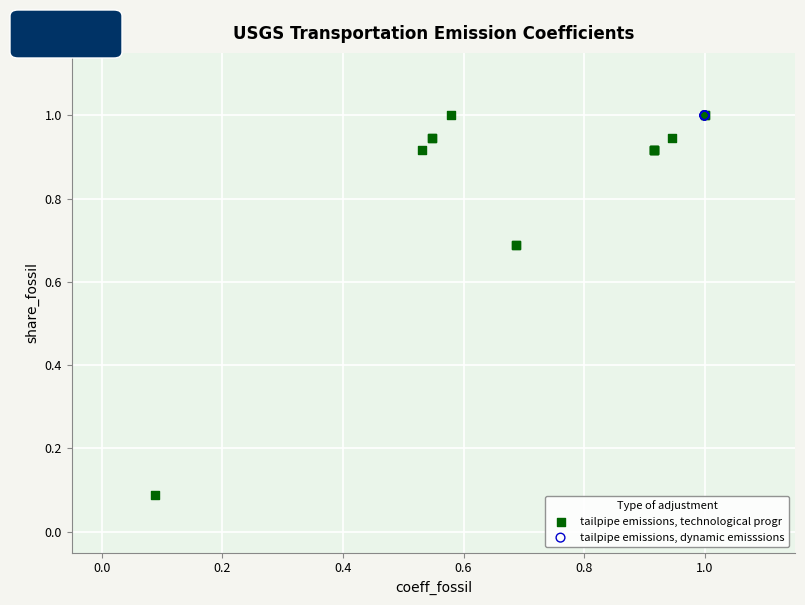

Which series has the largest Y range (max minus min)?

tailpipe emissions, technological progr